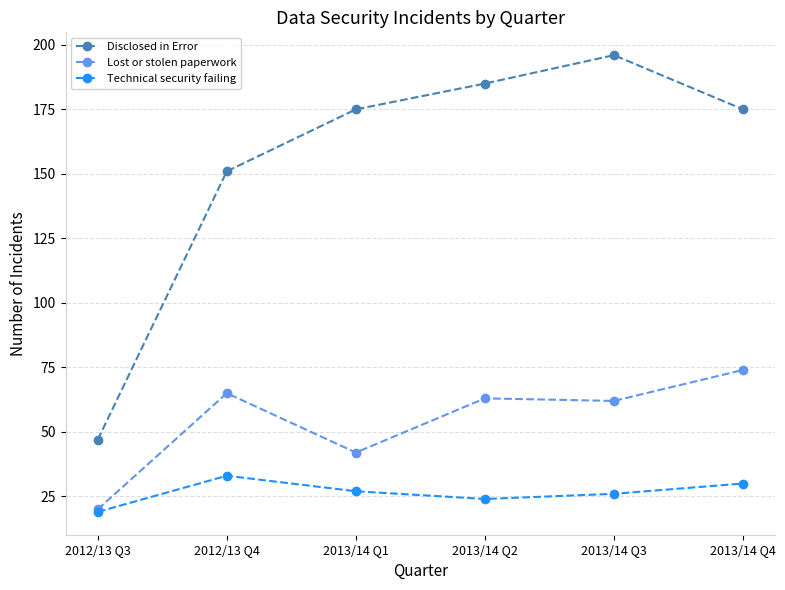

Between 2012/13 Q3 and 2013/14 Q2, which series saw the biggest shift?

Disclosed in Error